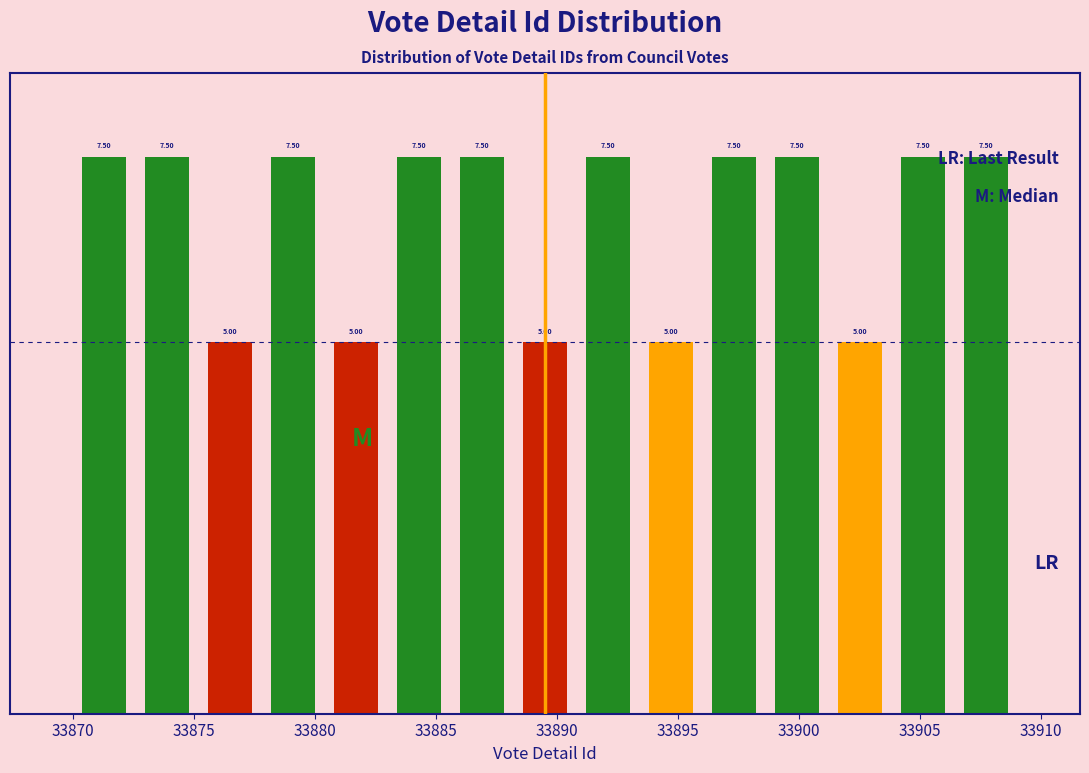

Reading left to right, list every bar in this chart as the range it spans on the x-axis followed by its height. The bar edges are not printed on the chart, so give them approximately, as read against the axis.

33870.0 to 33872.6: 7.50
33872.6 to 33875.2: 7.50
33875.2 to 33877.8: 5.00
33877.8 to 33880.4: 7.50
33880.4 to 33883.0: 5.00
33883.0 to 33885.6: 7.50
33885.6 to 33888.2: 7.50
33888.2 to 33890.8: 5.00
33890.8 to 33893.4: 7.50
33893.4 to 33896.0: 5.00
33896.0 to 33898.6: 7.50
33898.6 to 33901.2: 7.50
33901.2 to 33903.8: 5.00
33903.8 to 33906.4: 7.50
33906.4 to 33909.0: 7.50